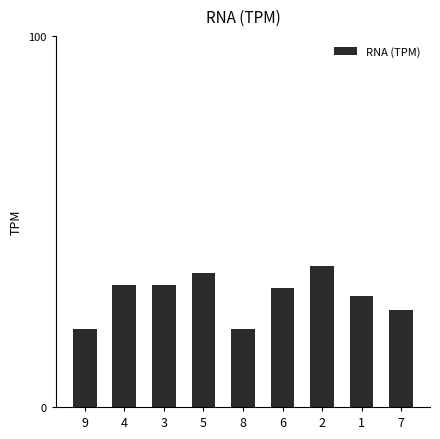

What is the difference between the values at 2 and 7?

12